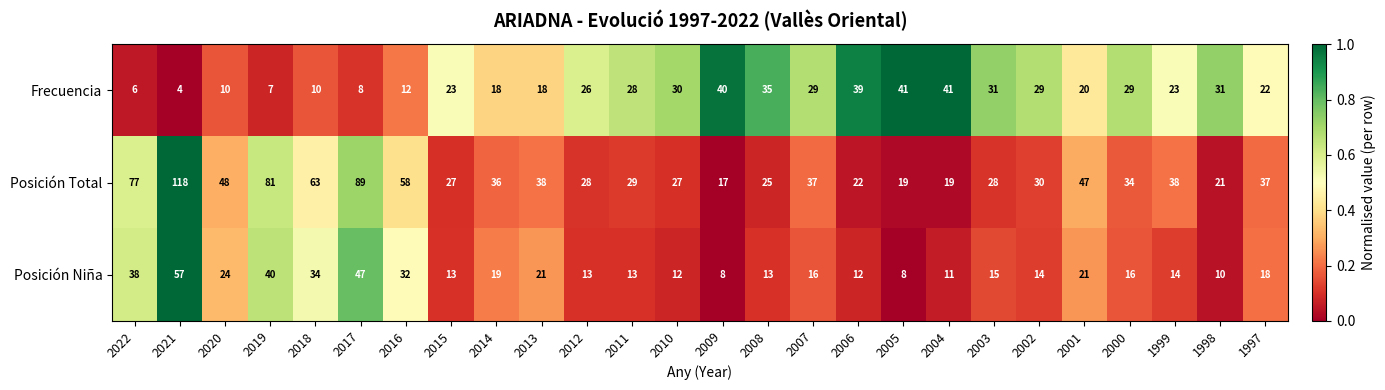

Which category has the lowest value in the Posición Total series?

2009